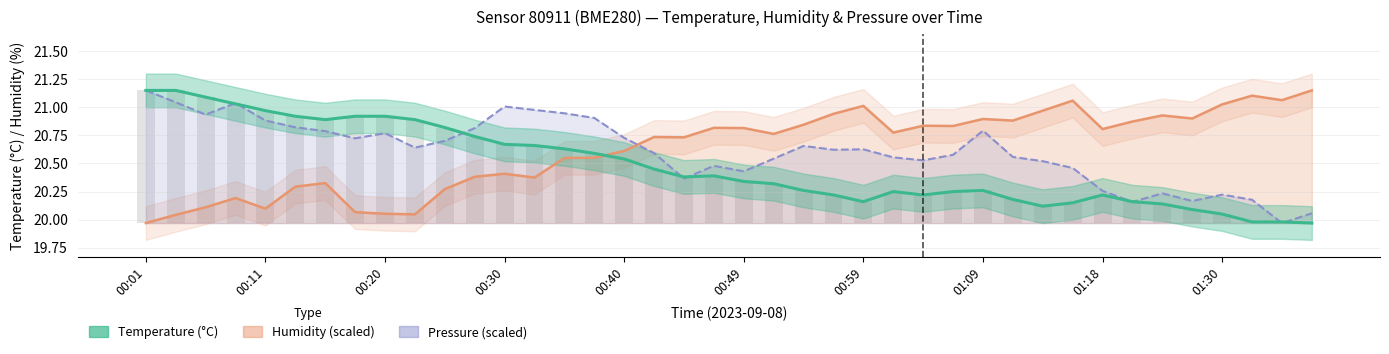

What is the difference between the maximum and second lowest values?

1.2